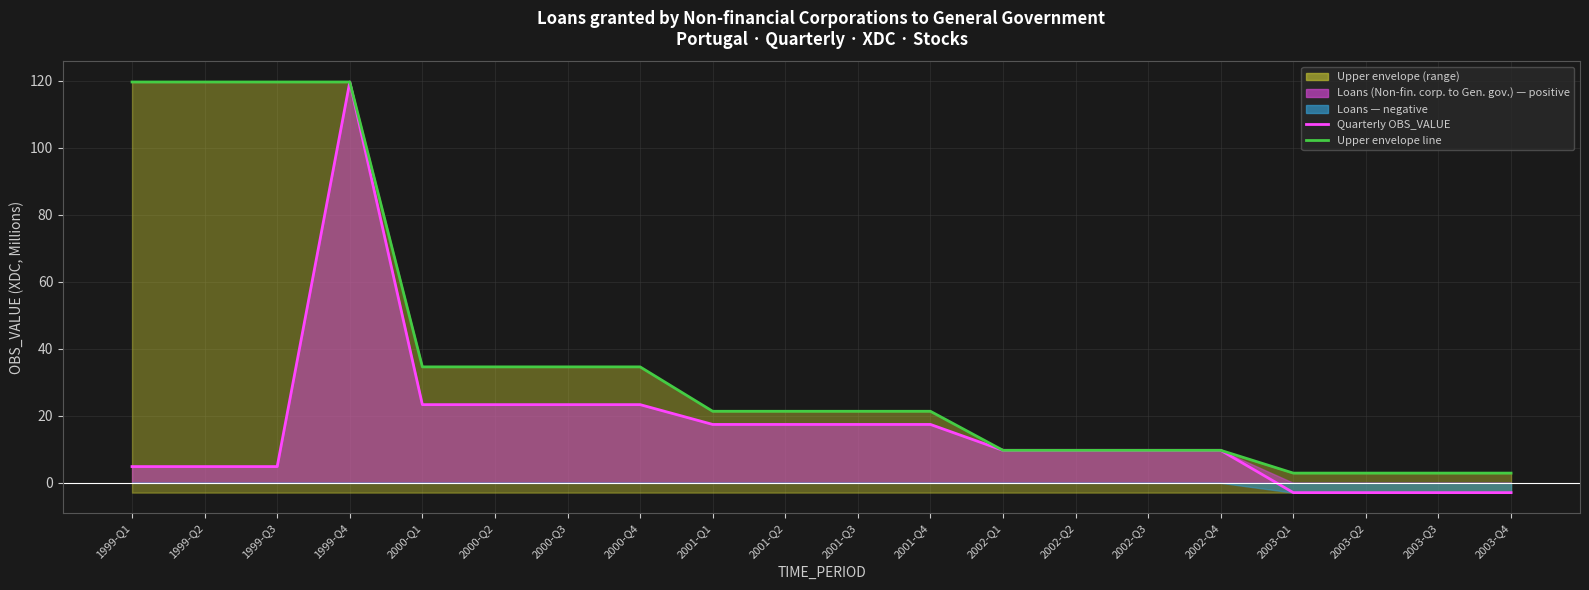

What is the smallest value displayed?

-2.9